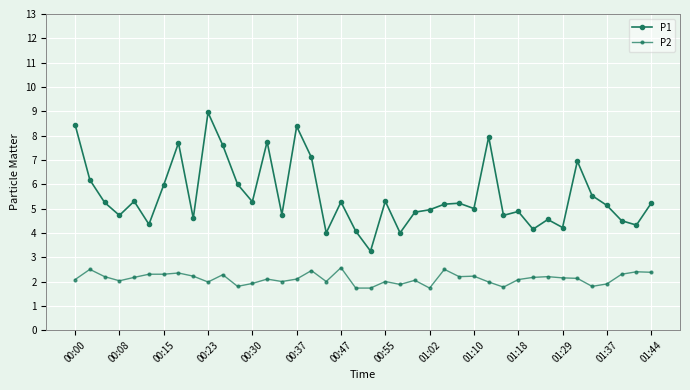

True or false: P2 and P1 cross at least once.

False